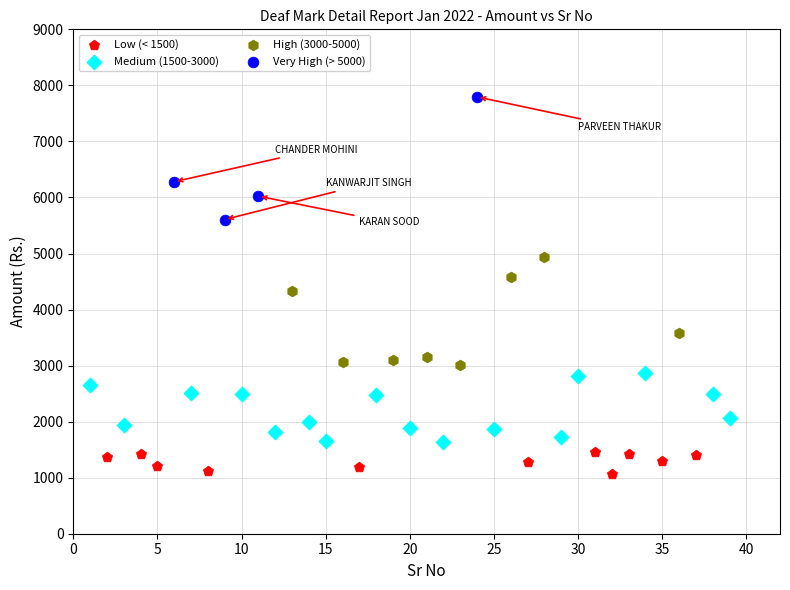

Which series contains the highest Y value?

Very High (> 5000)